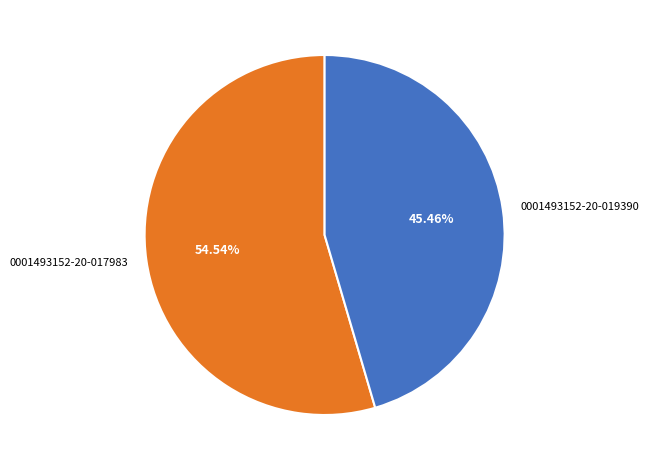

What is the total percentage of 0001493152-20-017983 and 0001493152-20-019390?

100.0%